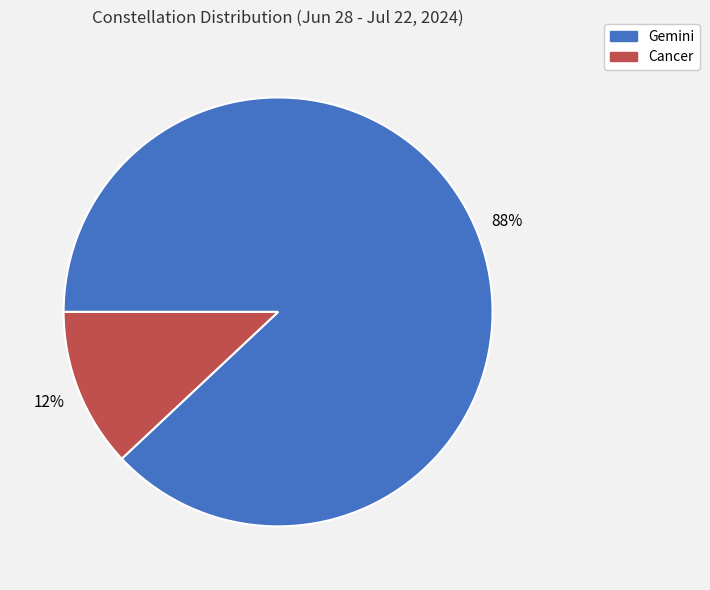

Rank the categories by value from highest to lowest.

Gemini, Cancer